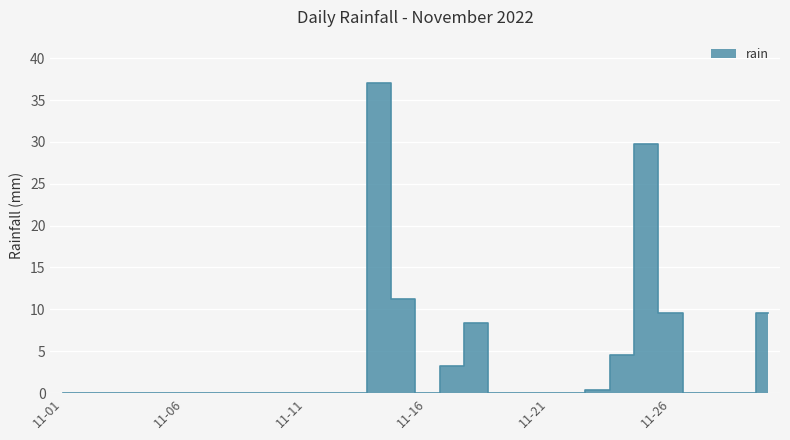

At which category does the data reach its first local peak?

2022-11-14